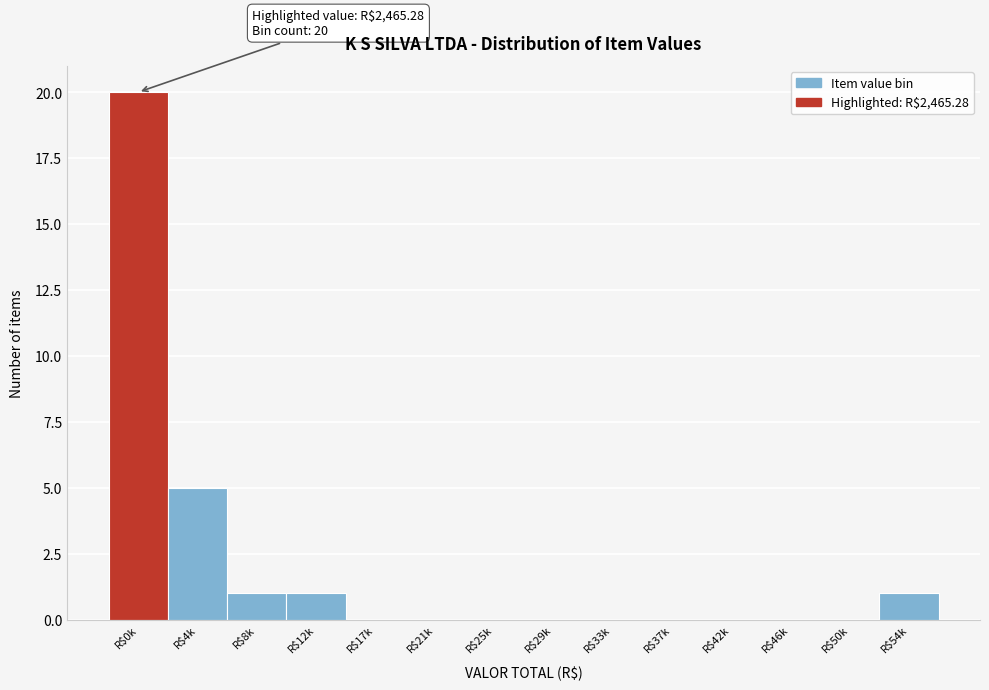

What is the greatest value displayed?

20